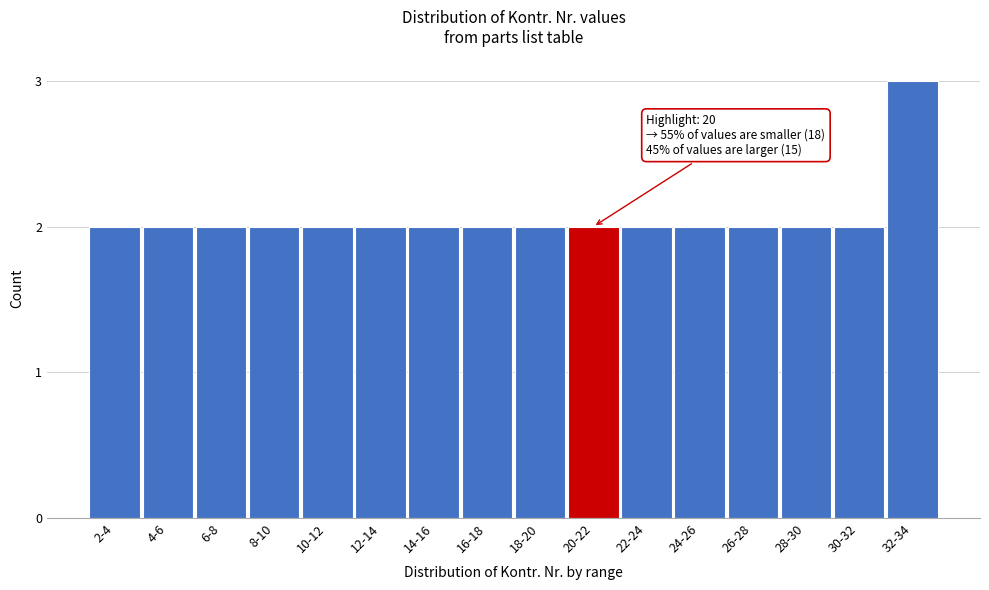

Reading right to left, list all the values displayed in this chart.

3	2	2	2	2	2	2	2	2	2	2	2	2	2	2	2